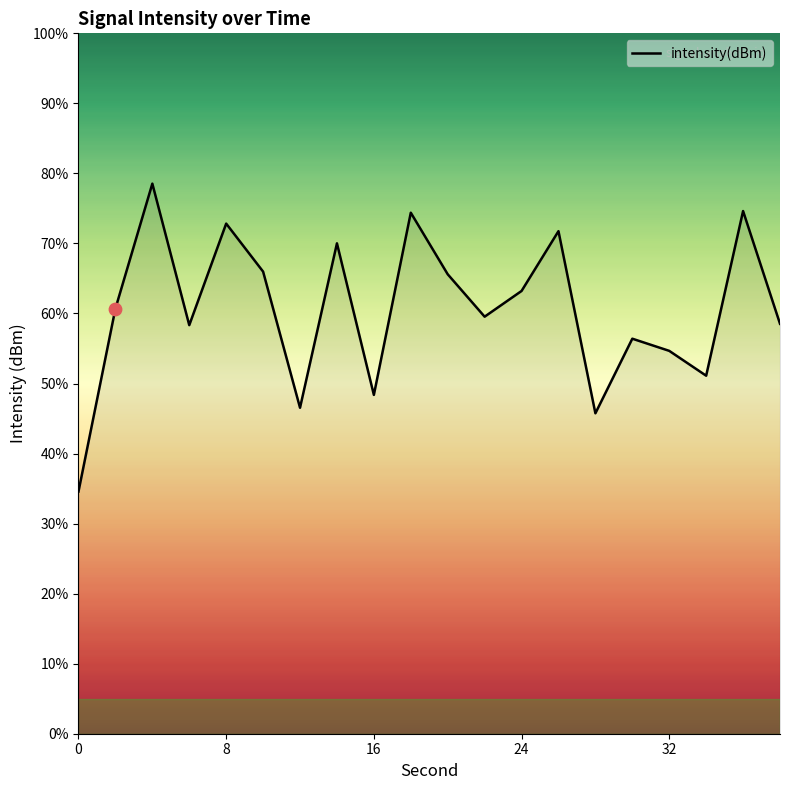

What is the change in value from 2 to 36?

+7.0